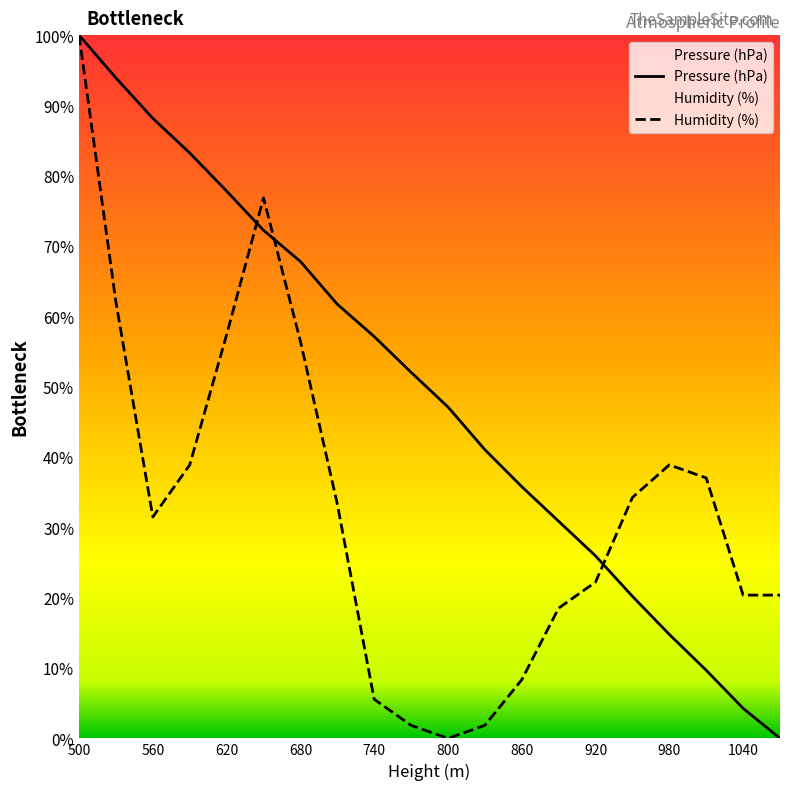

Is it true that Pressure (hPa) equals 103.0 at 860?

False